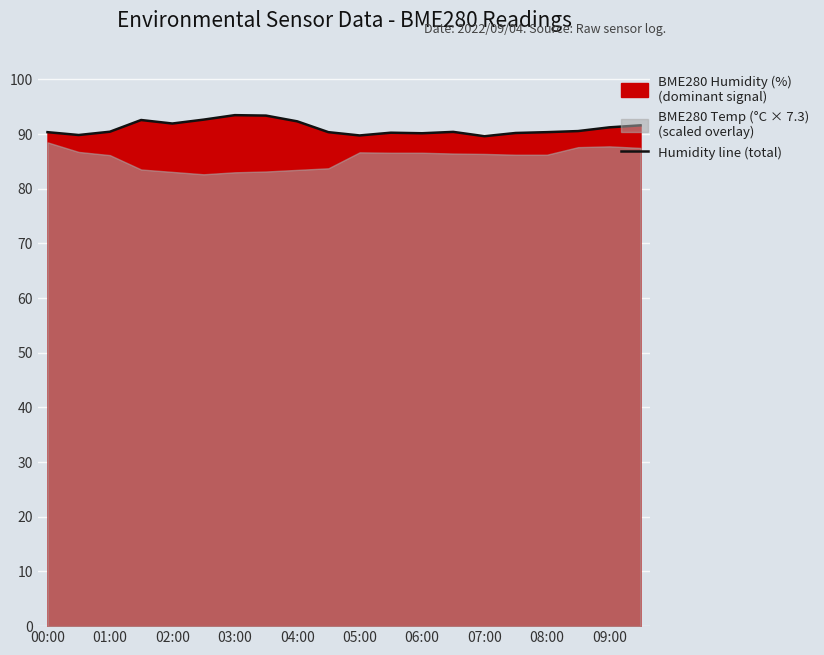

What is the difference between the second highest and minimum values?

3.8